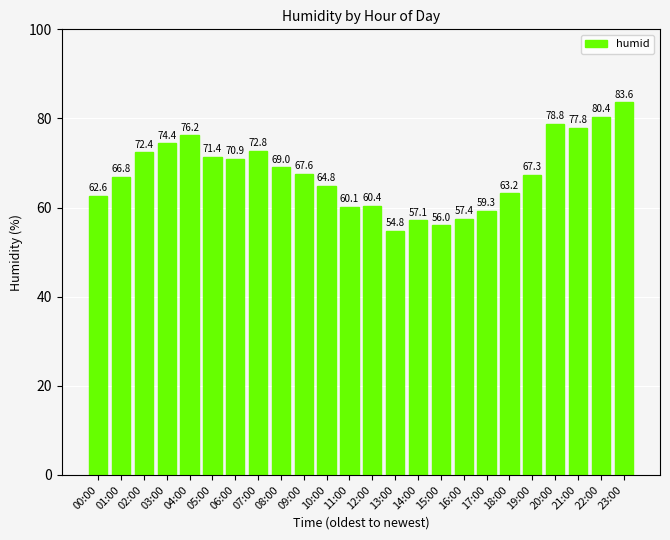

What is the change in value from 03:00 to 05:00?

-3.0